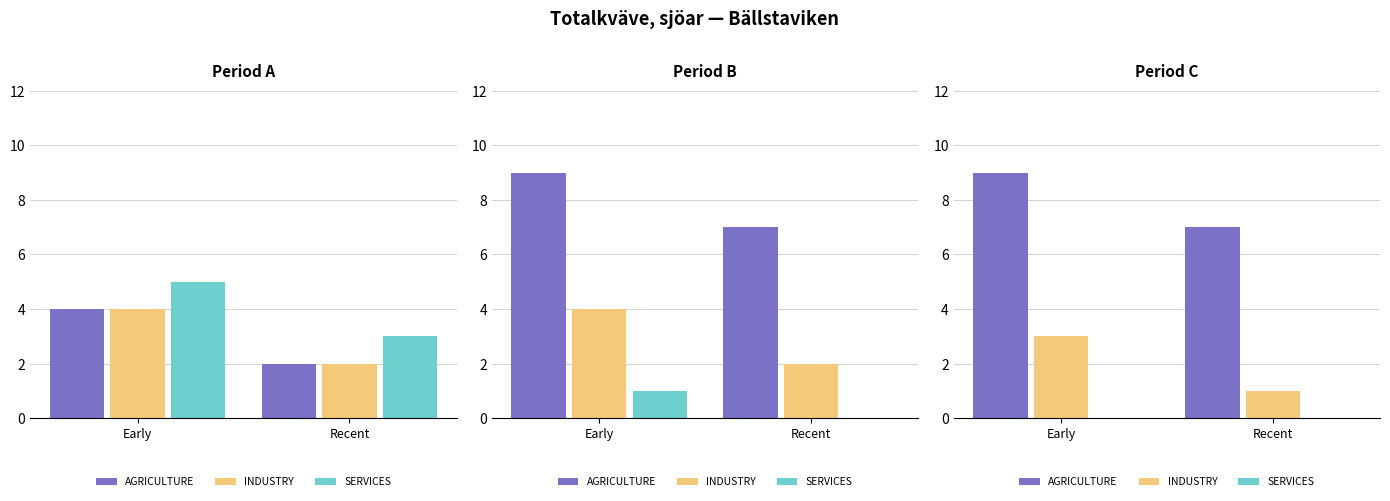

Rank the categories by INDUSTRY value from highest to lowest.

Early, Recent